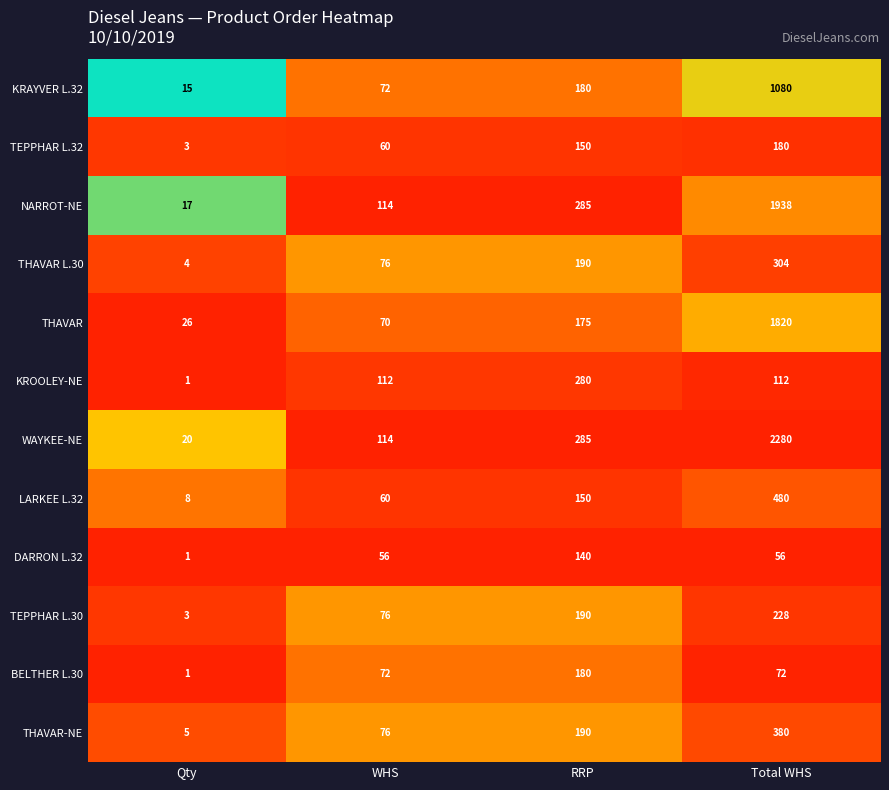

Which category has the lowest value across all series?

Qty